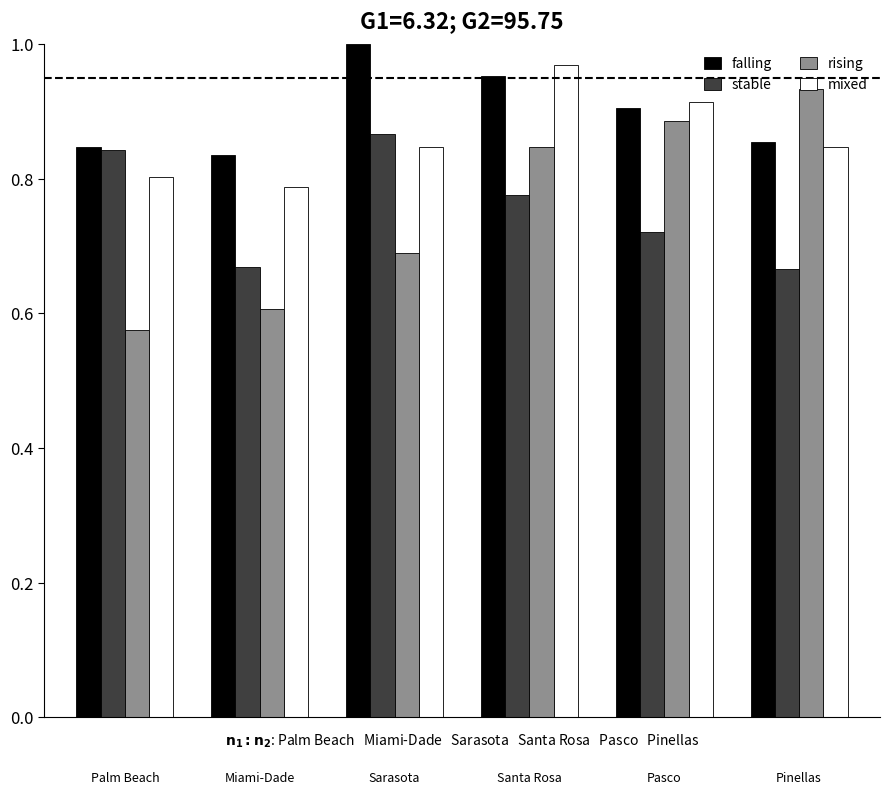

How many distinct data groups are displayed?

4